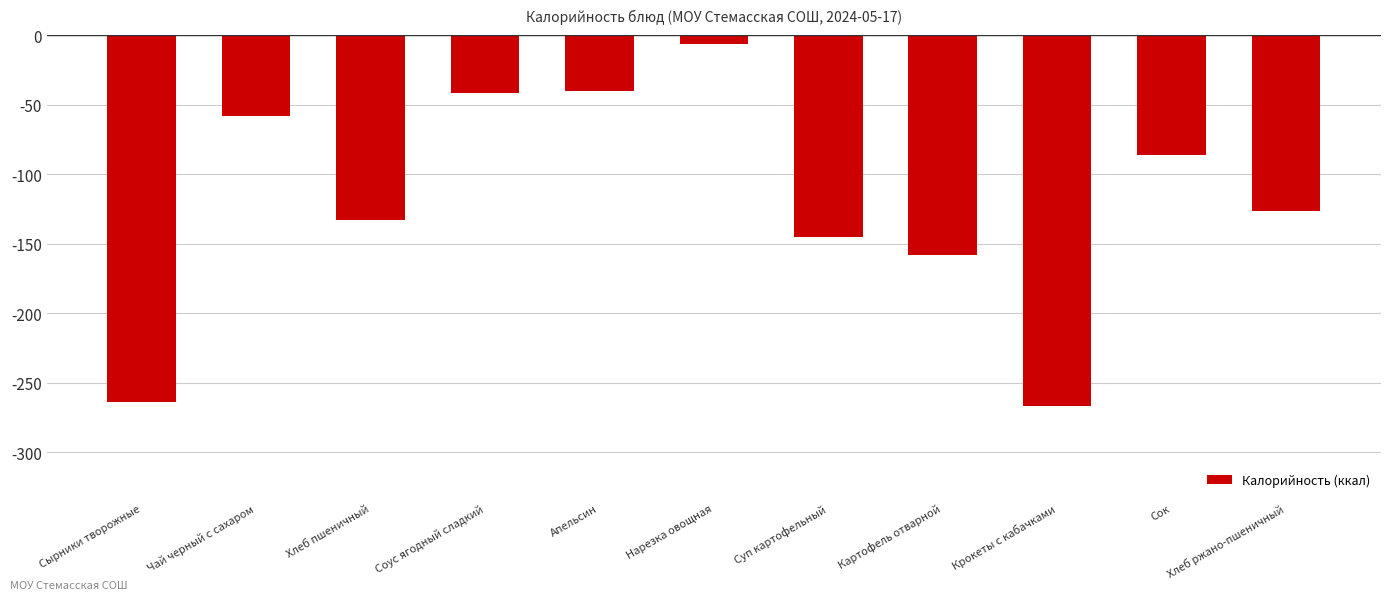

What is the smallest value displayed?

-266.3